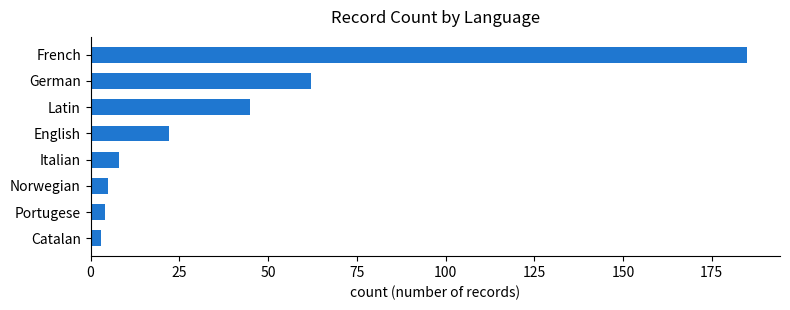

True or false: the data shows 37 at English.

False